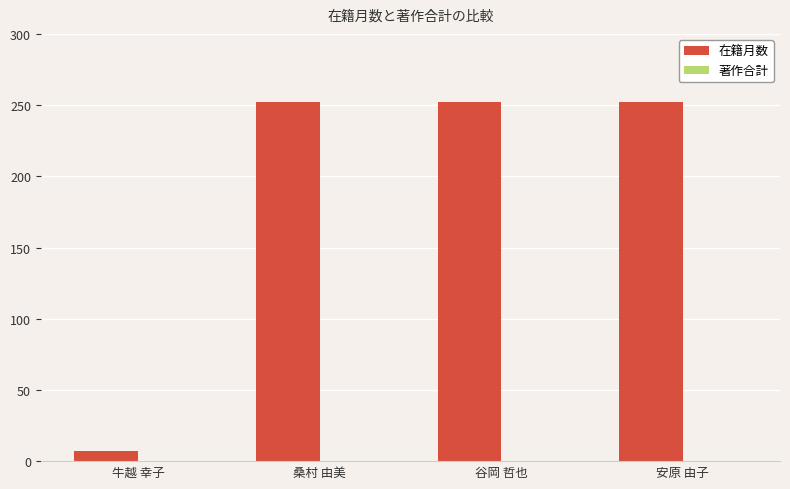

Reading left to right, transcribe all the data shown in this chart.

牛越 幸子=7	桑村 由美=252	谷岡 哲也=252	安原 由子=252